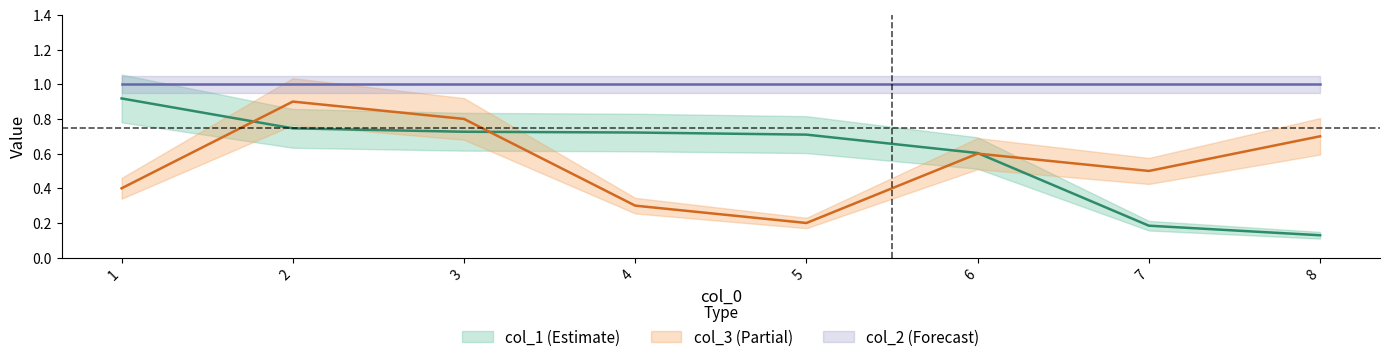

List the labels in order of col_3 value, smallest first.

5, 4, 1, 7, 6, 8, 3, 2